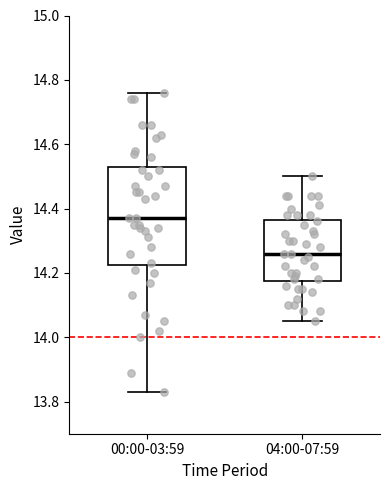

Which box's median line is the highest?

00:00-03:59